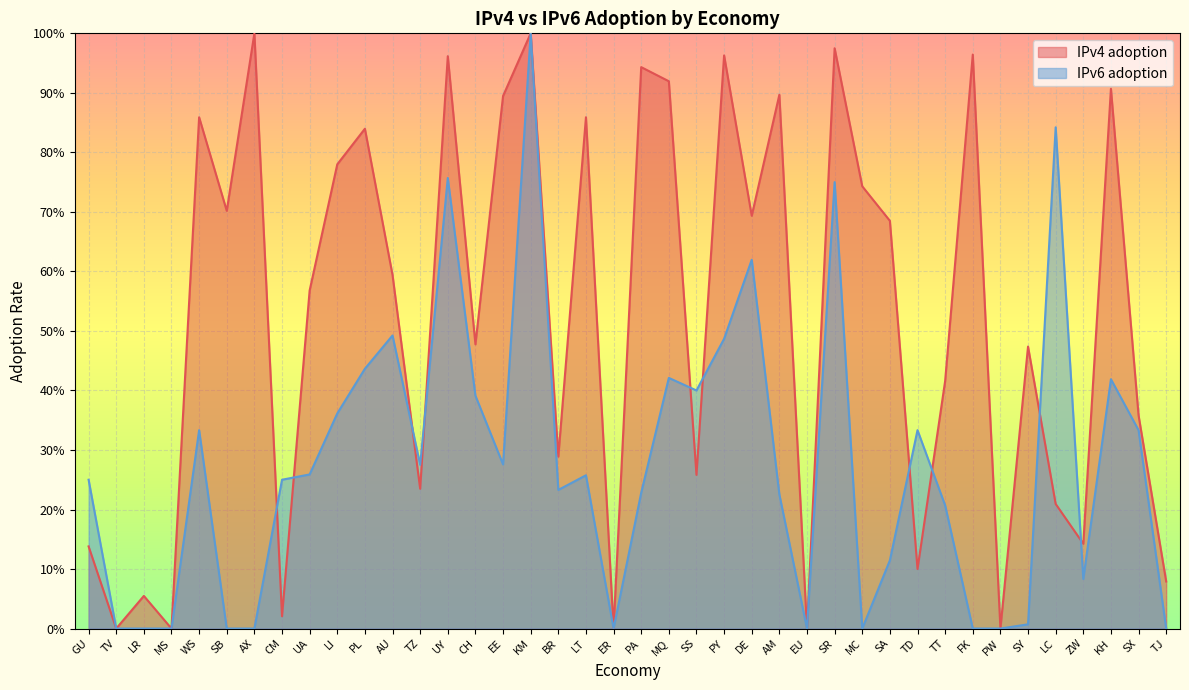

What is the sum of all IPv6 adoption values?

11.0